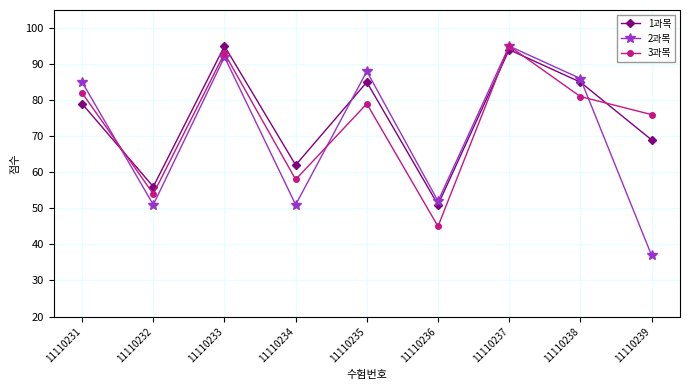

Is it true that 2과목 equals 88 at 11110235?

True